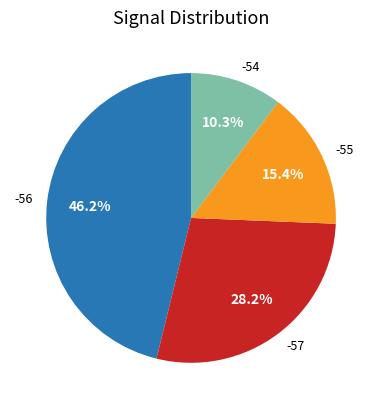

How many segments does this pie chart have?

4